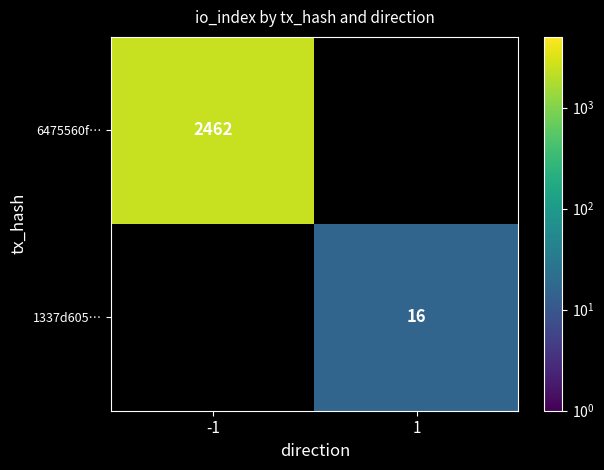

The value of 6475560f… at -1 is 2462. True or false?

True